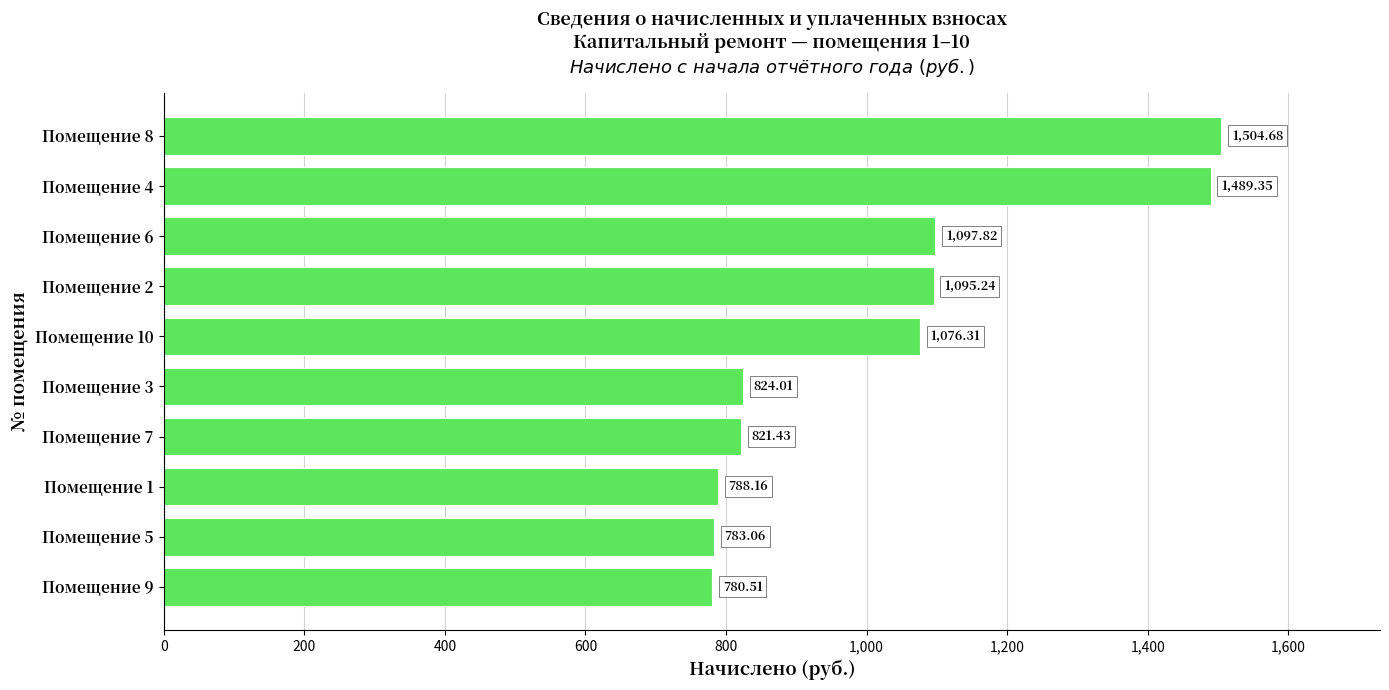

What is the smallest value displayed?

780.5